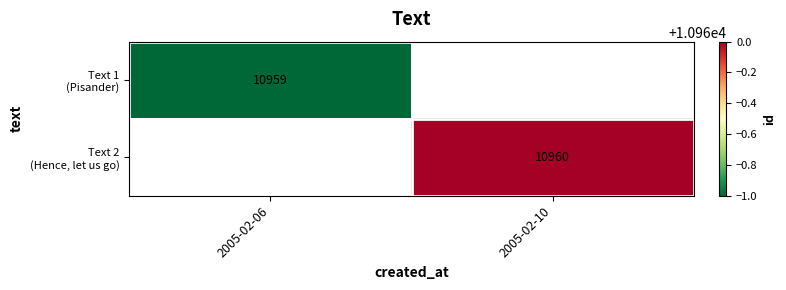

At which category does the chart reach its minimum across all series?

2005-02-06